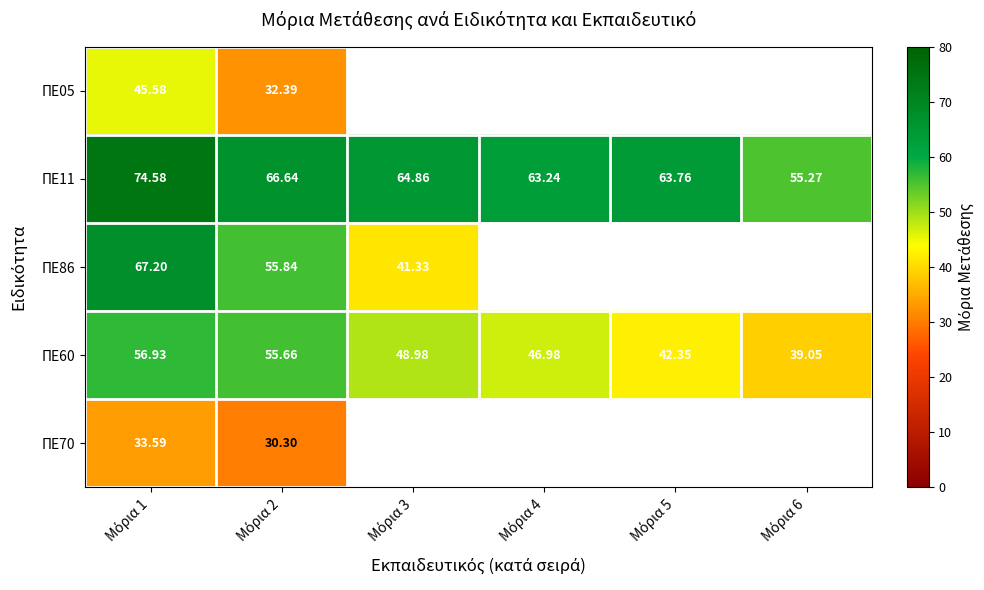

How many values in the ΠΕ60 series exceed 48?

3